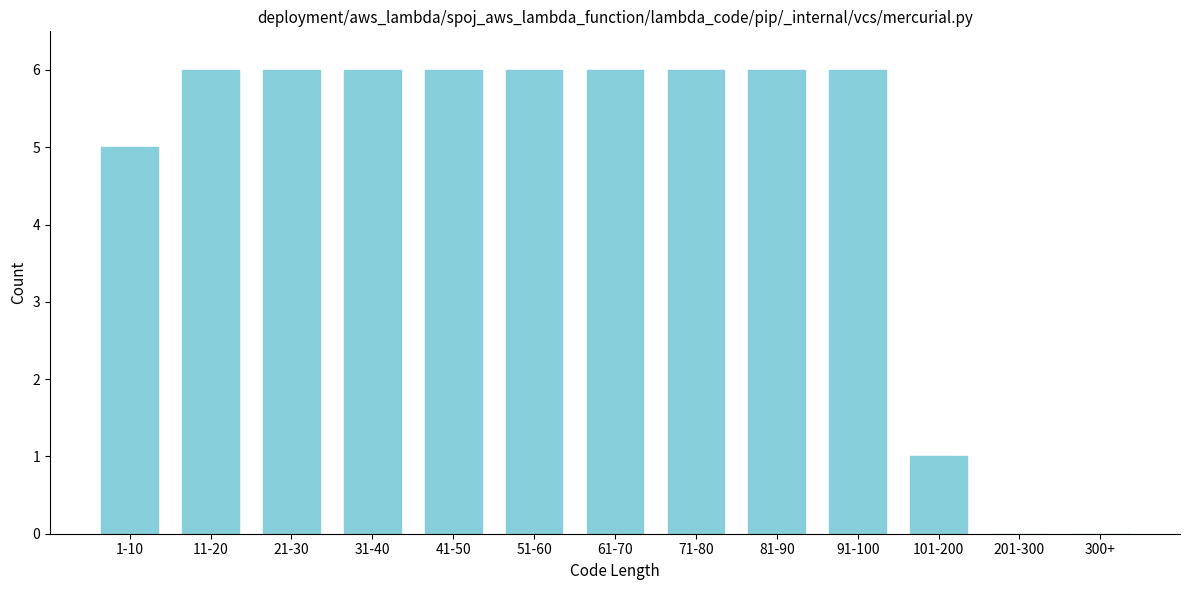

Reading left to right, list all the values displayed in this chart.

1-10=5	11-20=6	21-30=6	31-40=6	41-50=6	51-60=6	61-70=6	71-80=6	81-90=6	91-100=6	101-200=1	201-300=0	300+=0